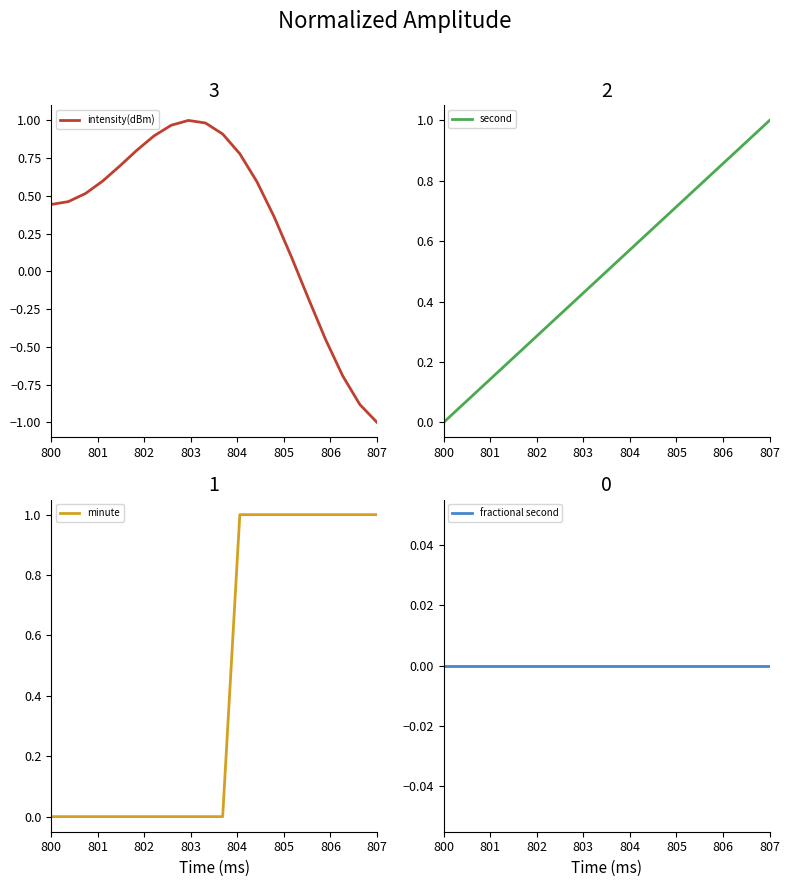

At which label does intensity(dBm) first exceed 0?

800